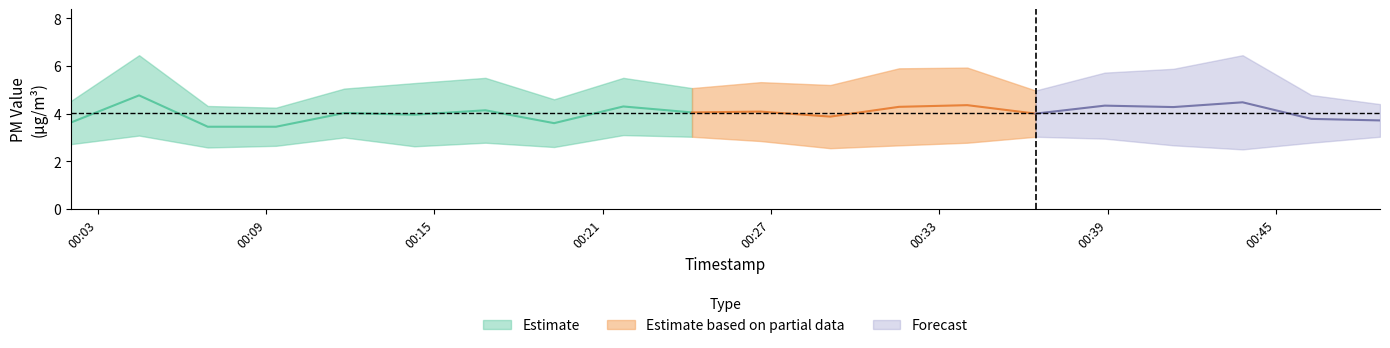

Reading right to left, transcribe all the data shown in this chart.

P1: 4.4	4.8	6.5	5.9	5.7	5.0	5.9	5.9	5.2	5.3	5.1	5.5	4.6	5.5	5.3	5.0	4.2	4.3	6.5	4.5
P2: 3.0	2.8	2.5	2.7	3.0	3.0	2.8	2.7	2.5	2.9	3.0	3.1	2.6	2.8	2.6	3.0	2.6	2.6	3.1	2.7